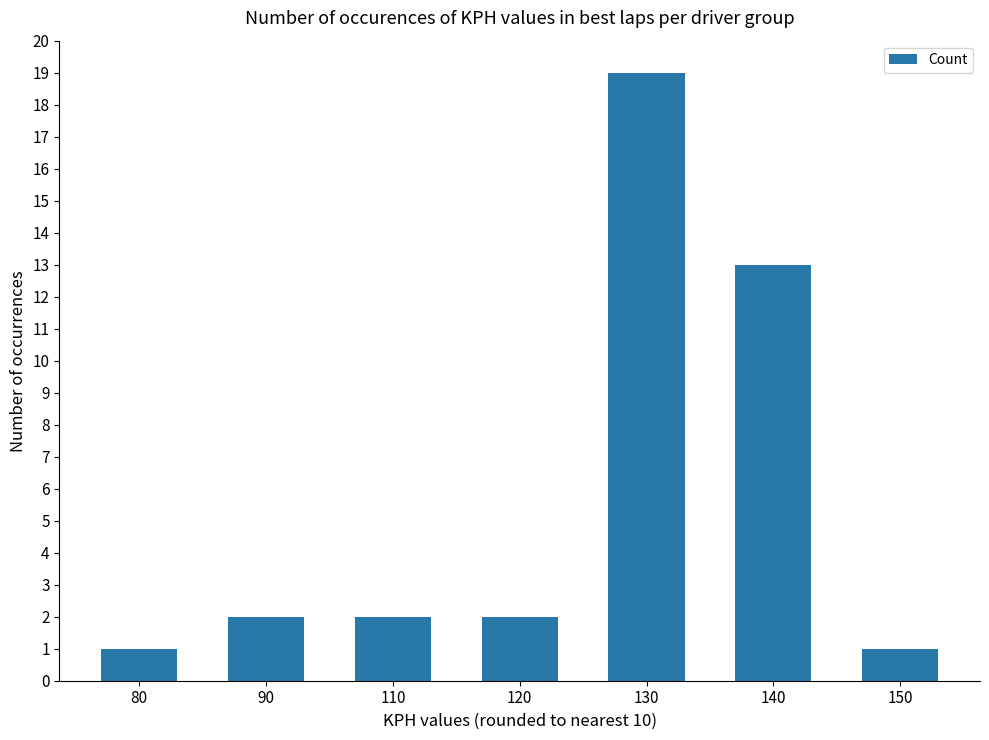

The chart shows a value of 3 at 110. True or false?

False